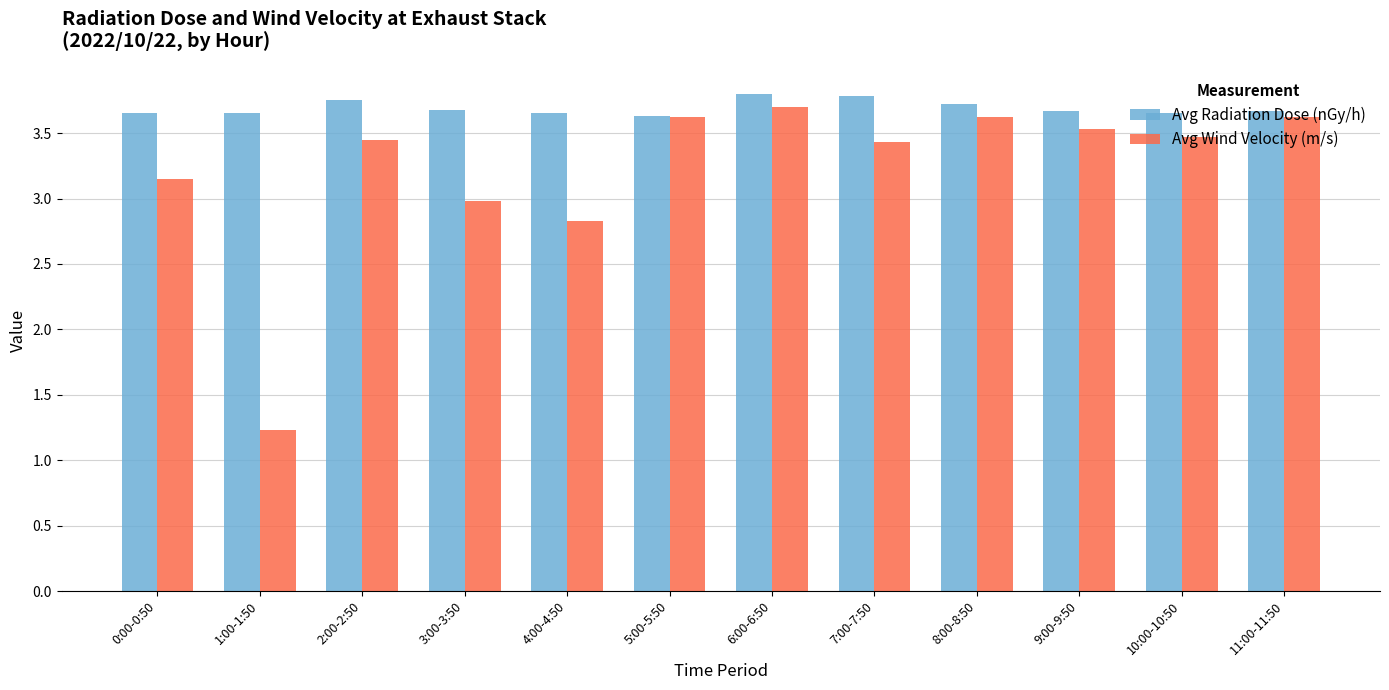

What is the label of the 12th bar from the left?

11:00-11:50